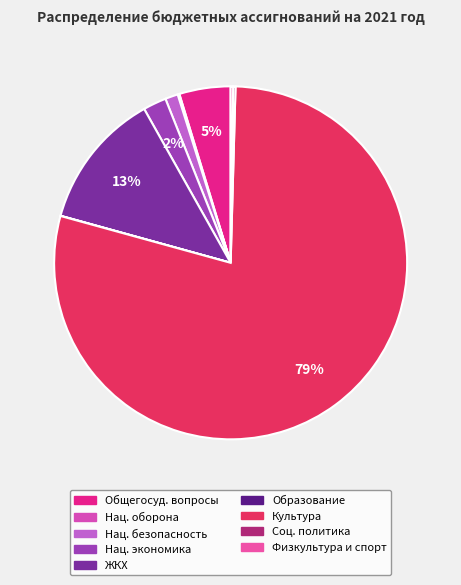

Which category accounts for the majority?

КУЛЬТУРА, КИНЕМАТОГРАФИЯ